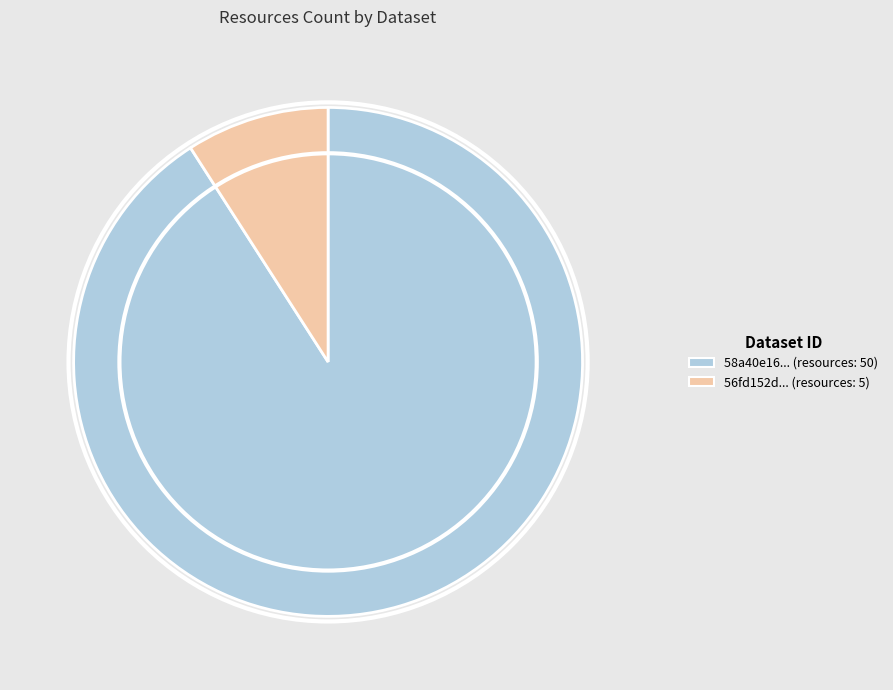

Count the number of slices in the pie.

2